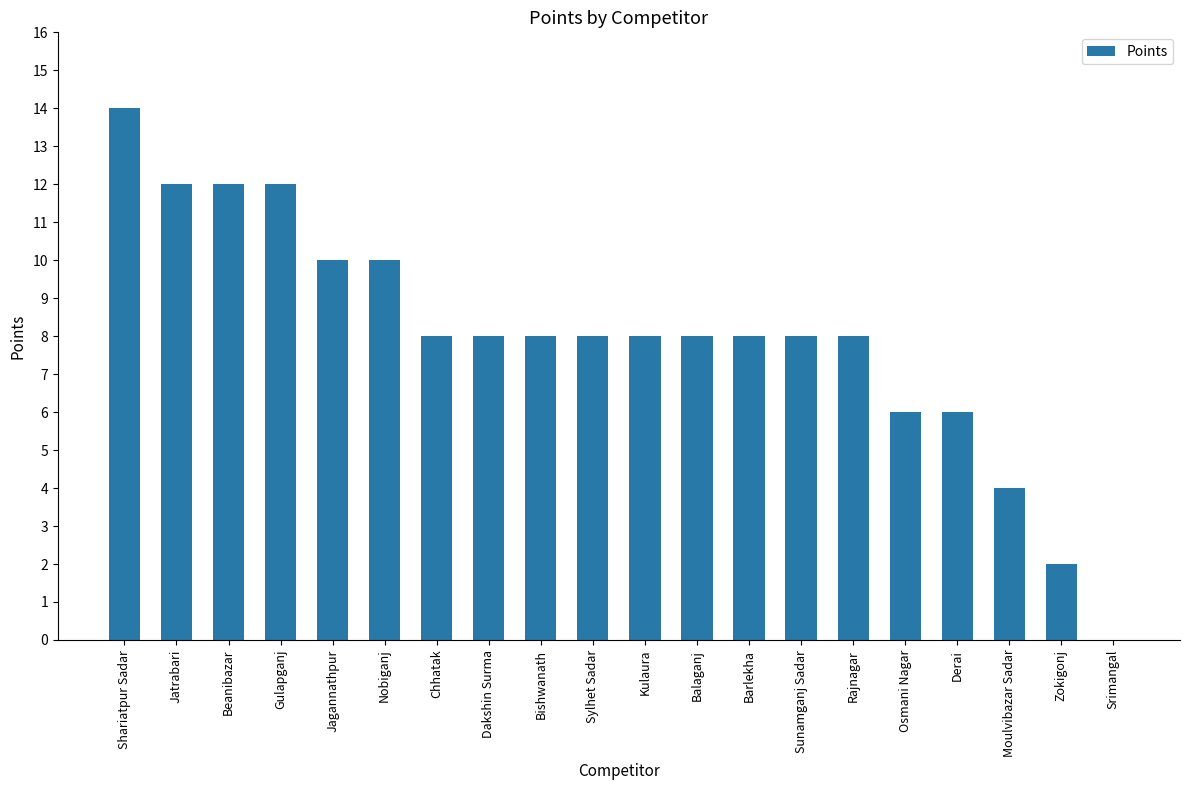

Count the values in the range 8 to 10.

11